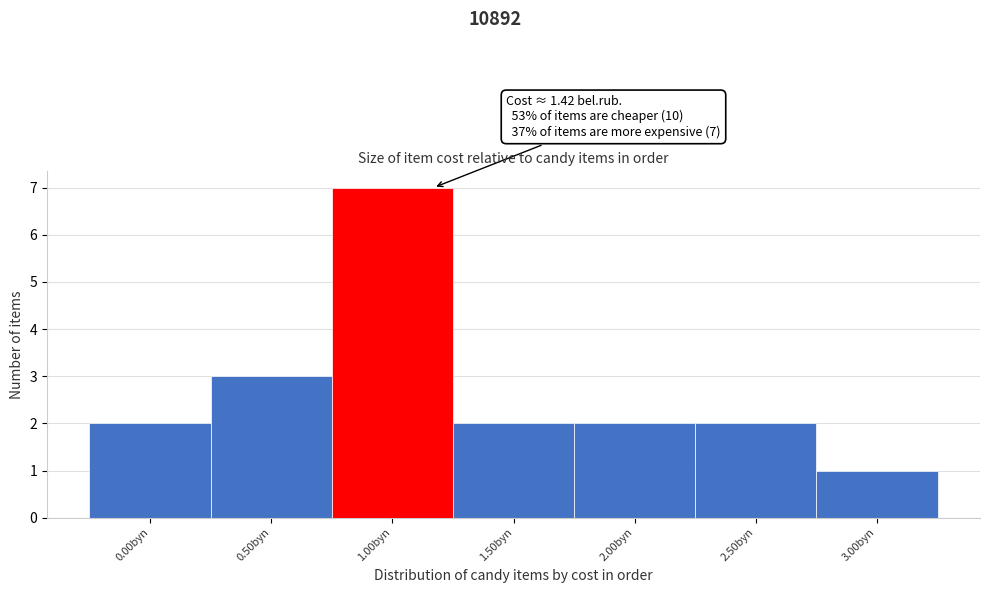

Reading right to left, extract all data points from this chart.

1	2	2	2	7	3	2